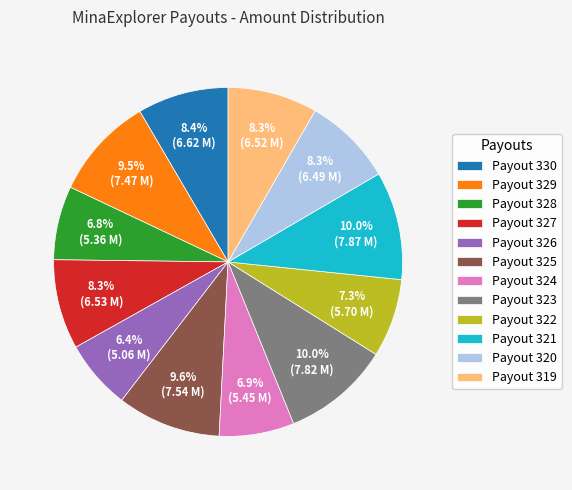

Do Payout 320 and Payout 321 together represent more than half of the pie?

No